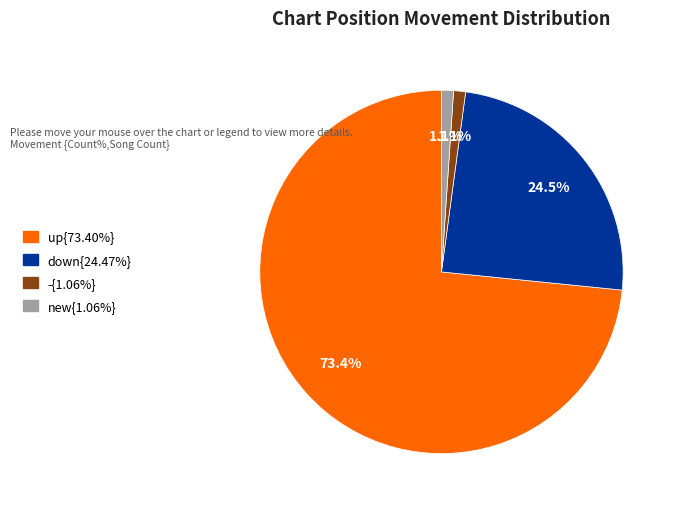

Does any single category account for the majority?

Yes